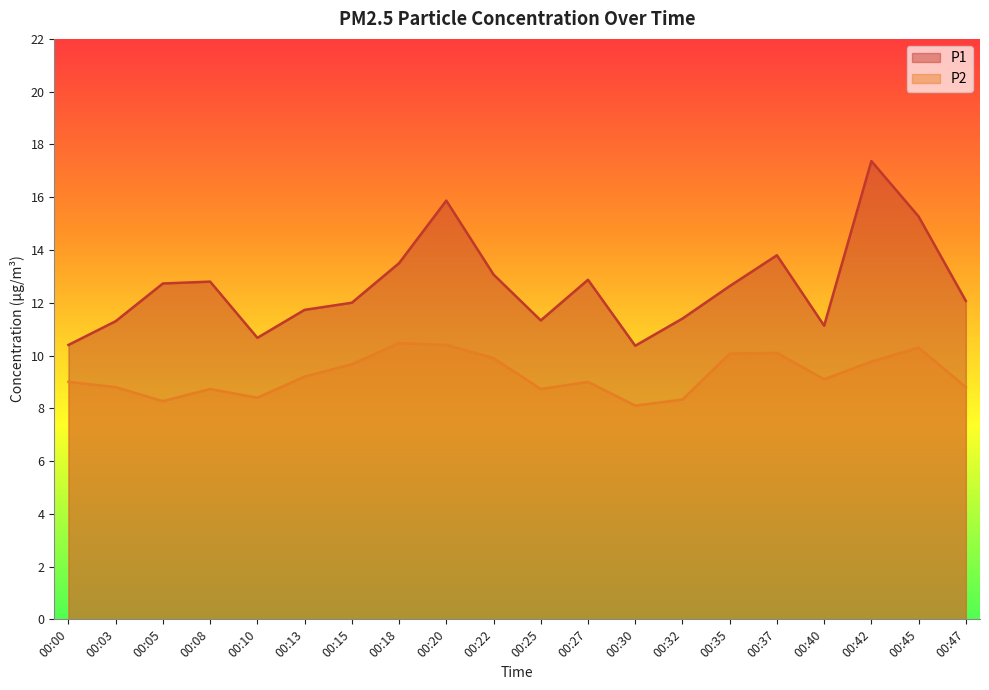

Rank the series by their maximum value, from highest to lowest.

P1, P2